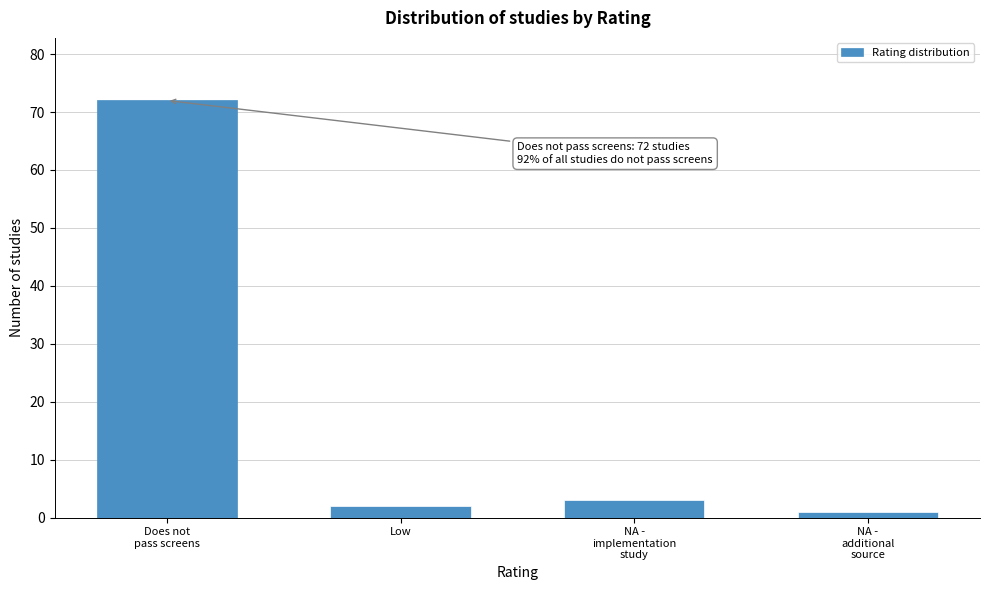

Reading left to right, transcribe all the data shown in this chart.

72	2	3	1